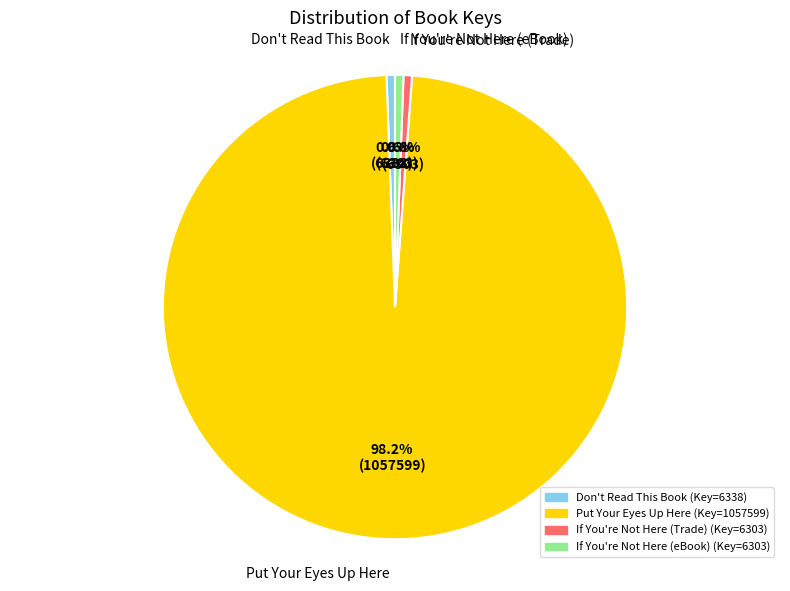

What percentage is NOT represented by Put Your Eyes Up Here?

1.8%